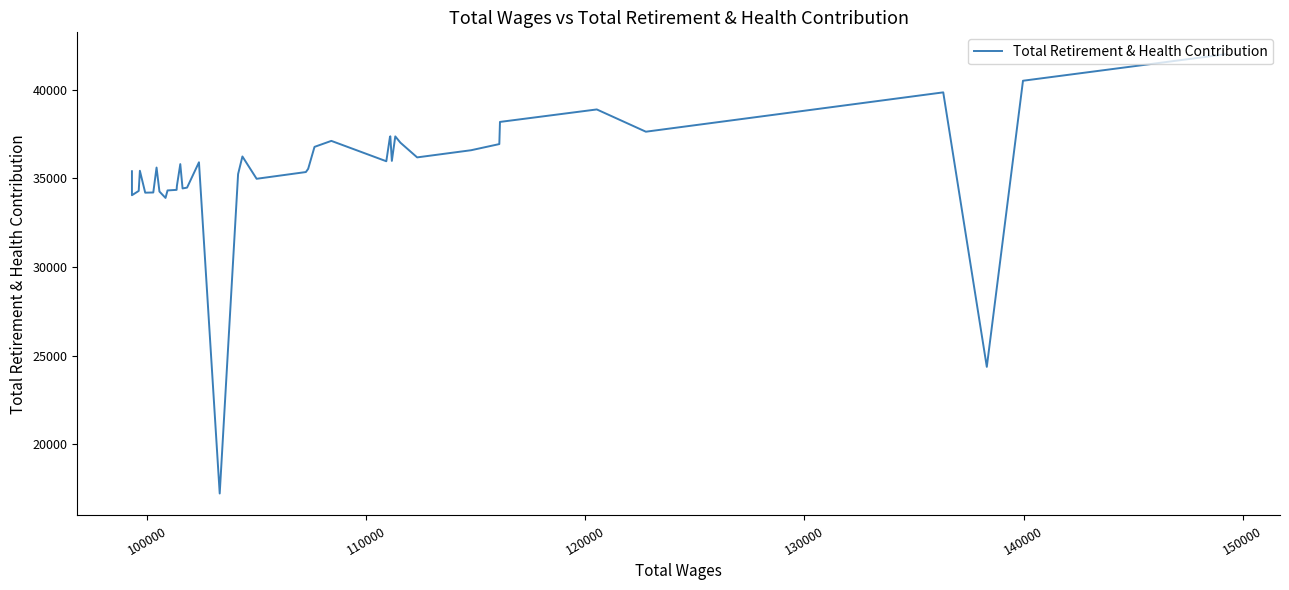

How many points are higher than both their immediate neighbors (excluding endpoints)?

10